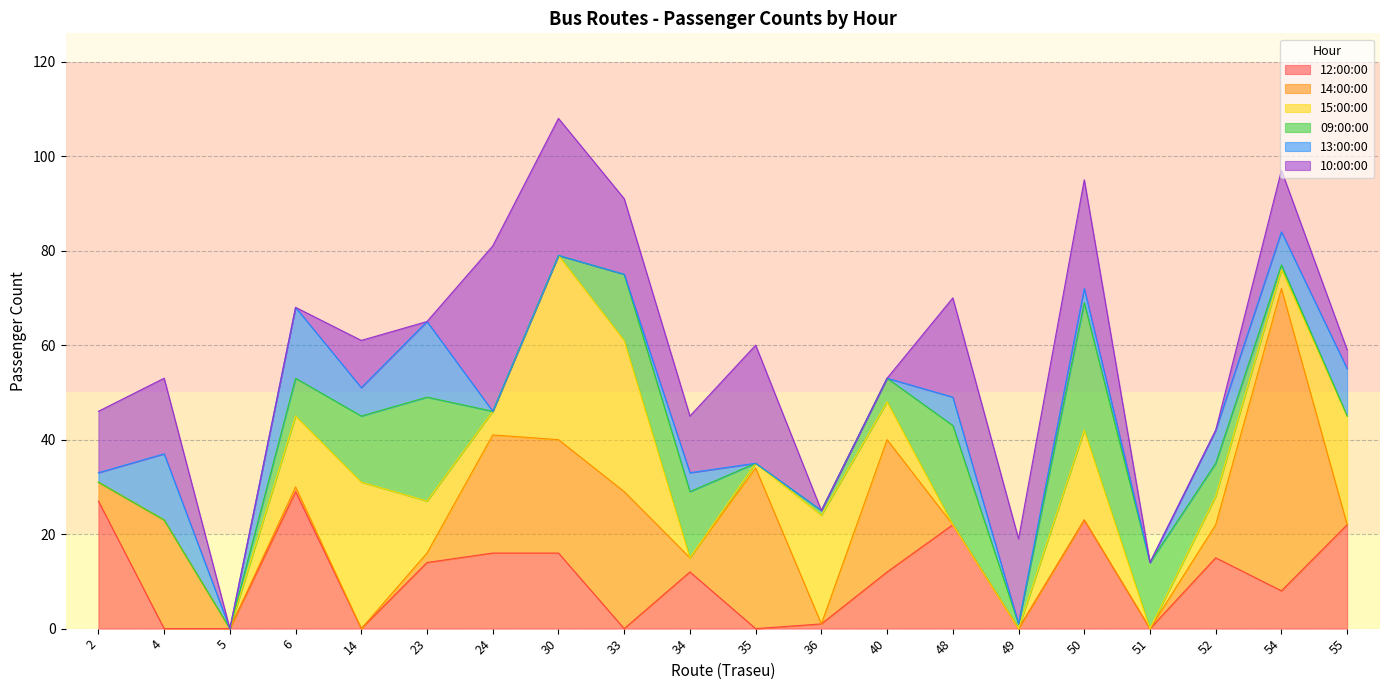

Is it true that 12:00:00 equals 14 at 5?

False